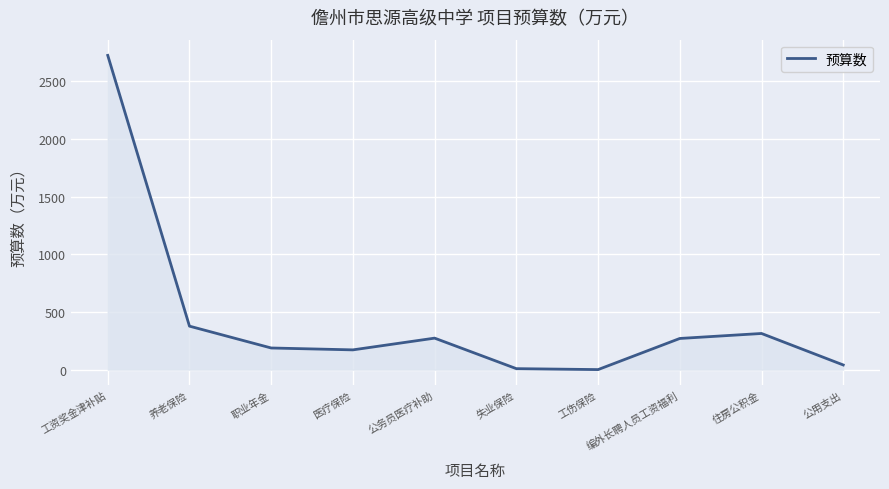

What is the difference between the values at 工资奖金津补贴 and 职业年金?

2534.1